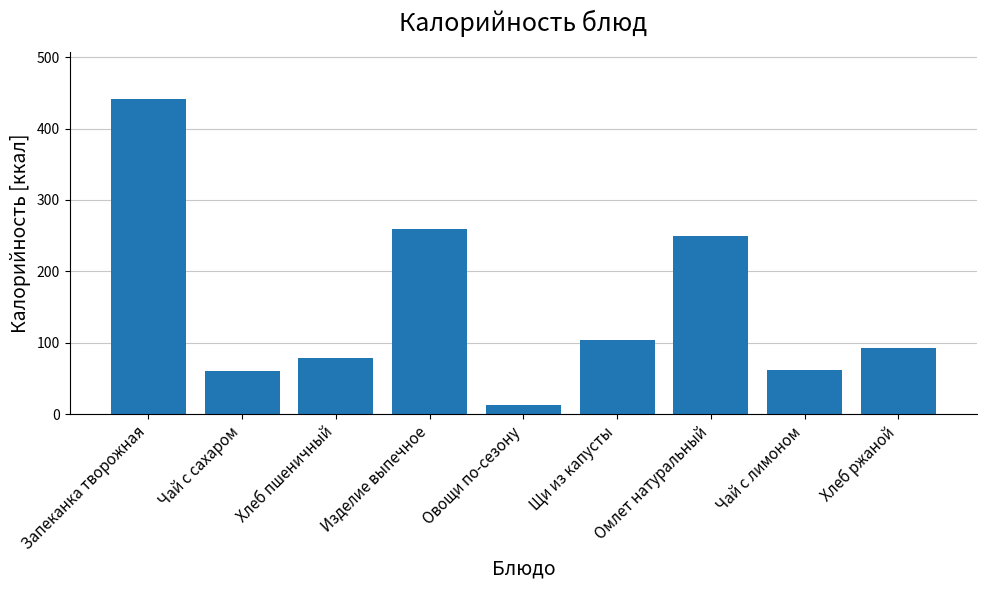

Between Щи из капусты and Запеканка творожная, which is larger?

Запеканка творожная